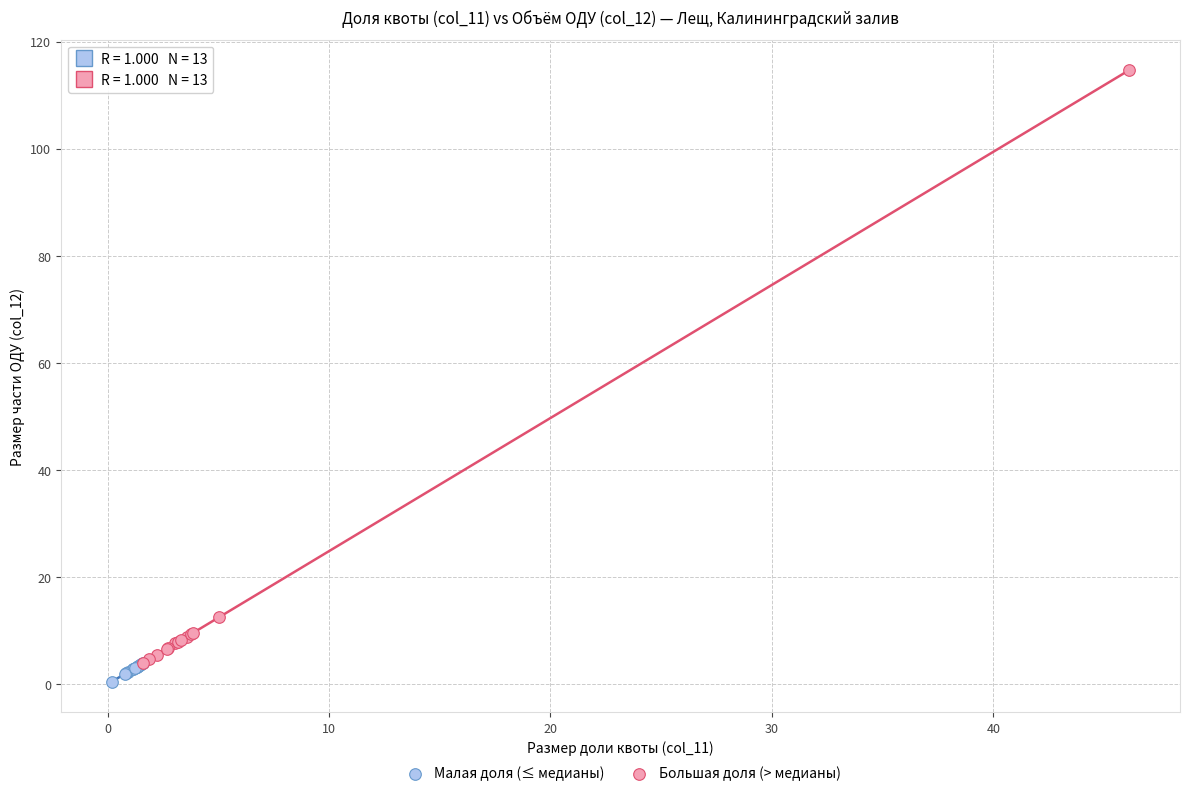

Which series reaches the maximum Y coordinate?

Большая доля (> медианы)